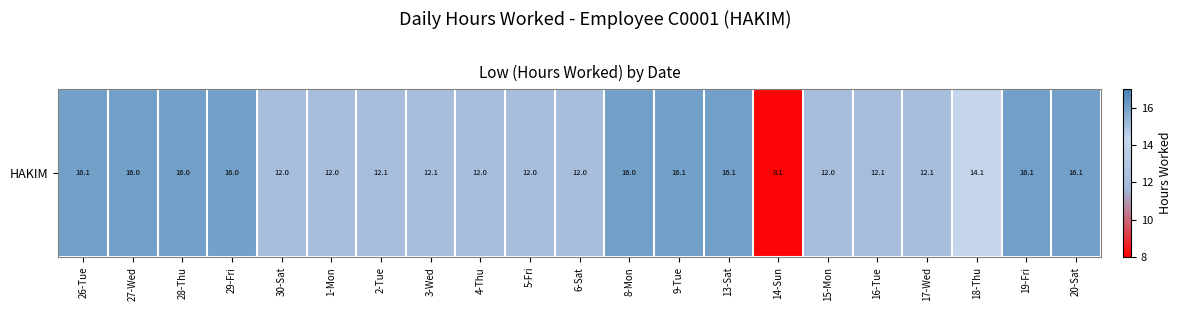

What is the maximum value shown in the chart?

16.1